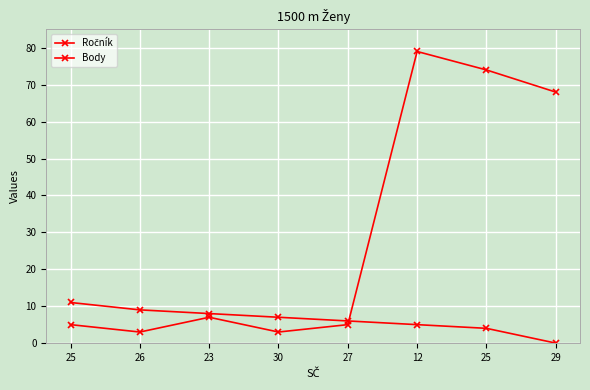

How many lines are shown in the chart?

2